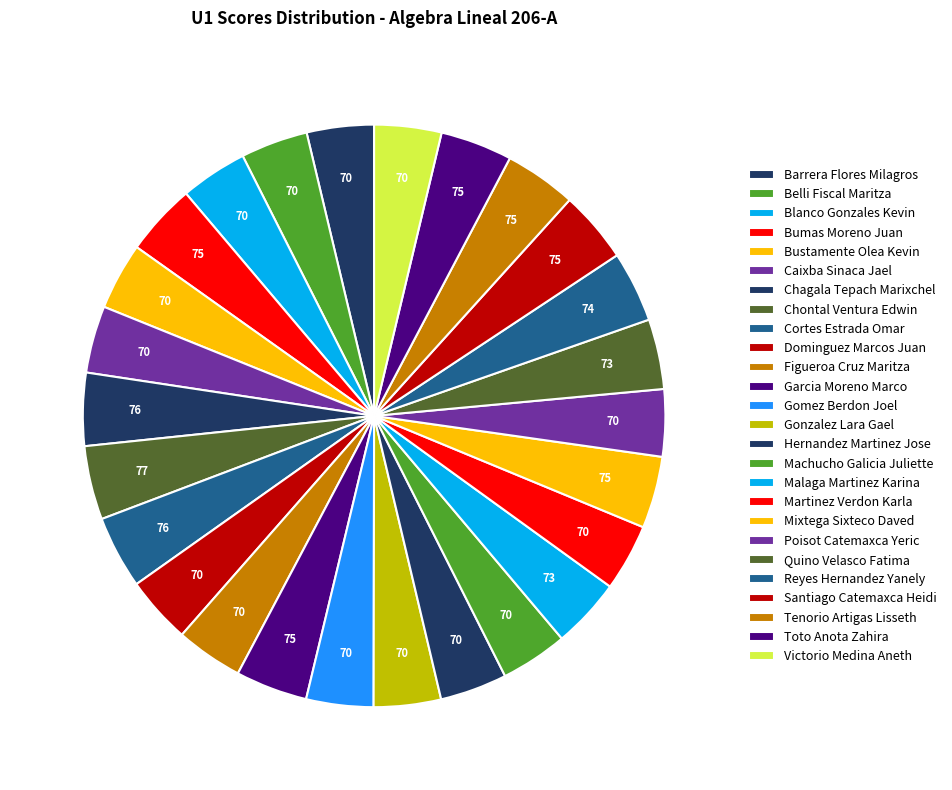

Rank the categories by value from lowest to highest.

Barrera Flores Milagros, Belli Fiscal Maritza, Blanco Gonzales Kevin, Bustamente Olea Kevin, Caixba Sinaca Jael, Dominguez Marcos Juan, Figueroa Cruz Maritza, Gomez Berdon Joel, Gonzalez Lara Gael, Hernandez Martinez Jose, Machucho Galicia Juliette, Martinez Verdon Karla, Poisot Catemaxca Yeric, Victorio Medina Aneth, Malaga Martinez Karina, Quino Velasco Fatima, Reyes Hernandez Yanely, Bumas Moreno Juan, Garcia Moreno Marco, Mixtega Sixteco Daved, Santiago Catemaxca Heidi, Tenorio Artigas Lisseth, Toto Anota Zahira, Chagala Tepach Marixchel, Cortes Estrada Omar, Chontal Ventura Edwin